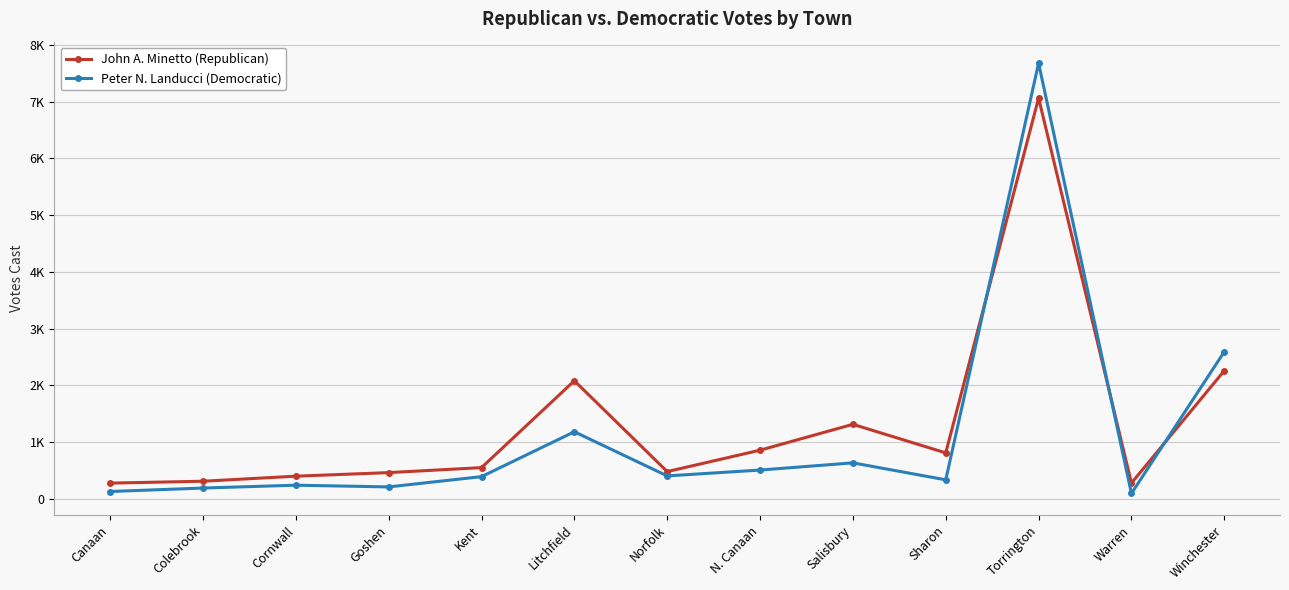

What is the minimum value shown in the chart?

94